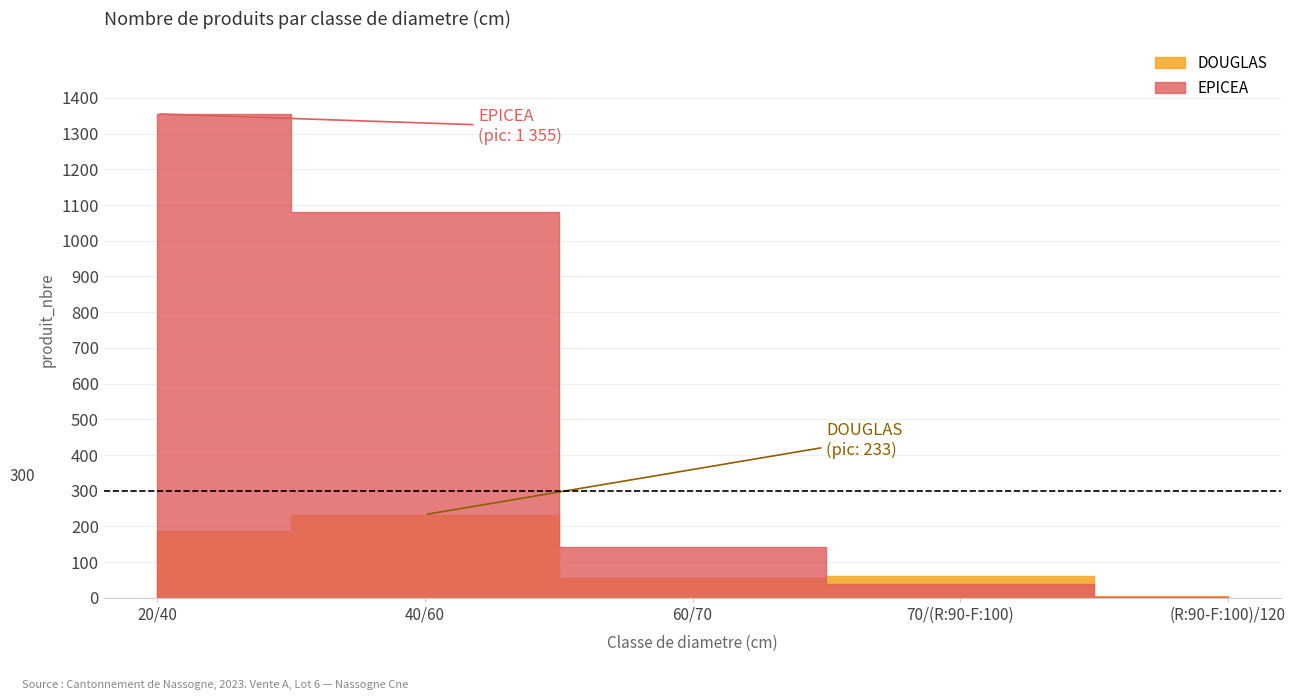

At how many categories does at least one series exceed 1048?

2